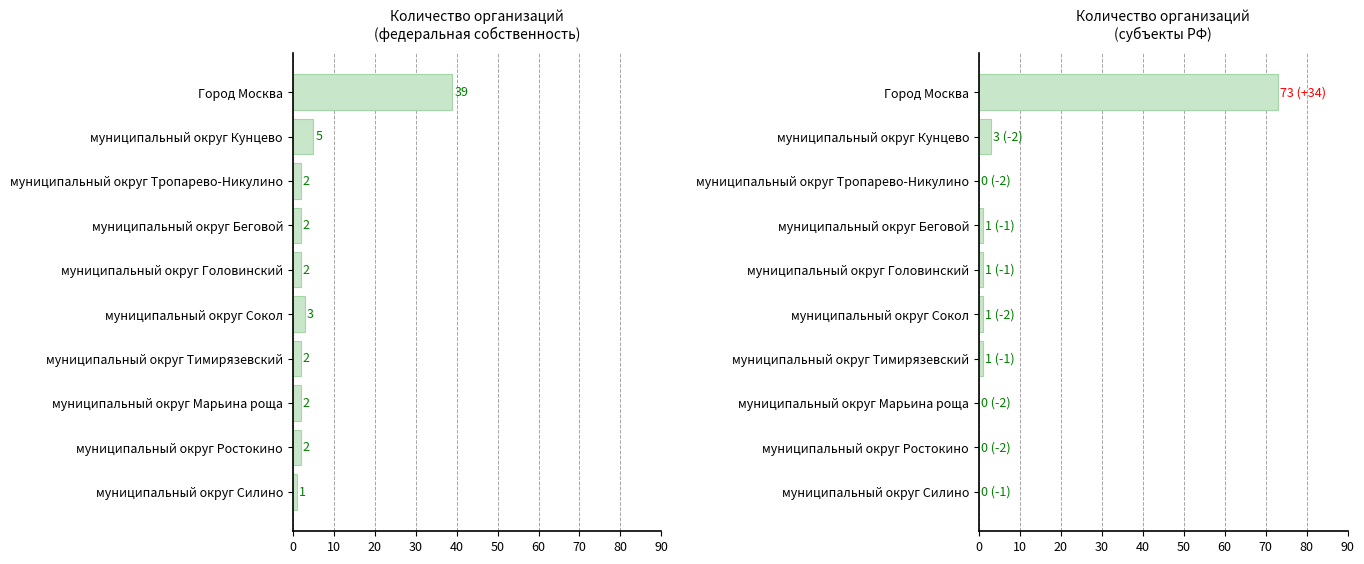

What is the maximum value shown in the chart?

73